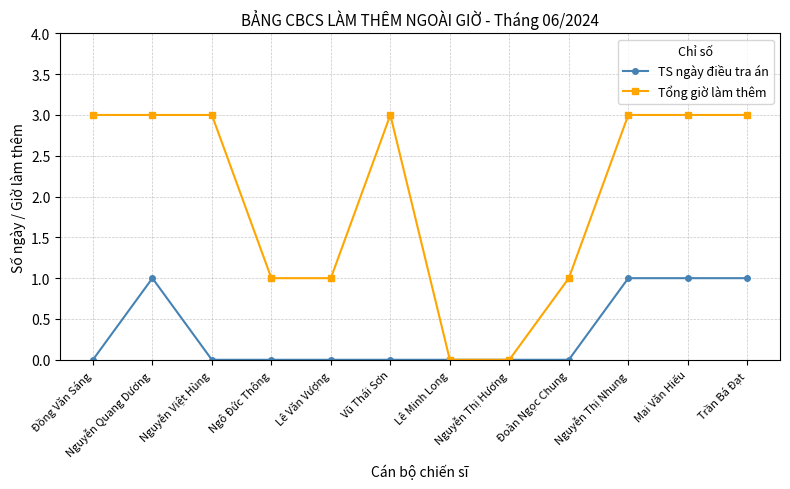

Between Ngô Đức Thông and Nguyễn Thị Hương, which series saw the biggest shift?

Tổng giờ làm thêm